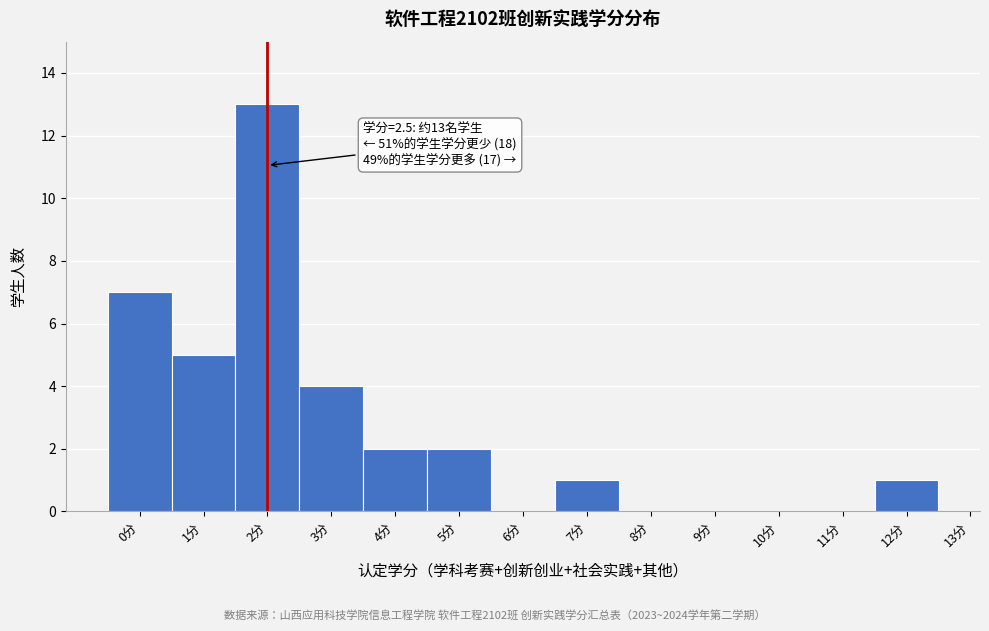

Reading left to right, list all the values displayed in this chart.

0分=7	1分=5	2分=13	3分=4	4分=2	5分=2	6分=0	7分=1	8分=0	9分=0	10分=0	11分=0	12分=1